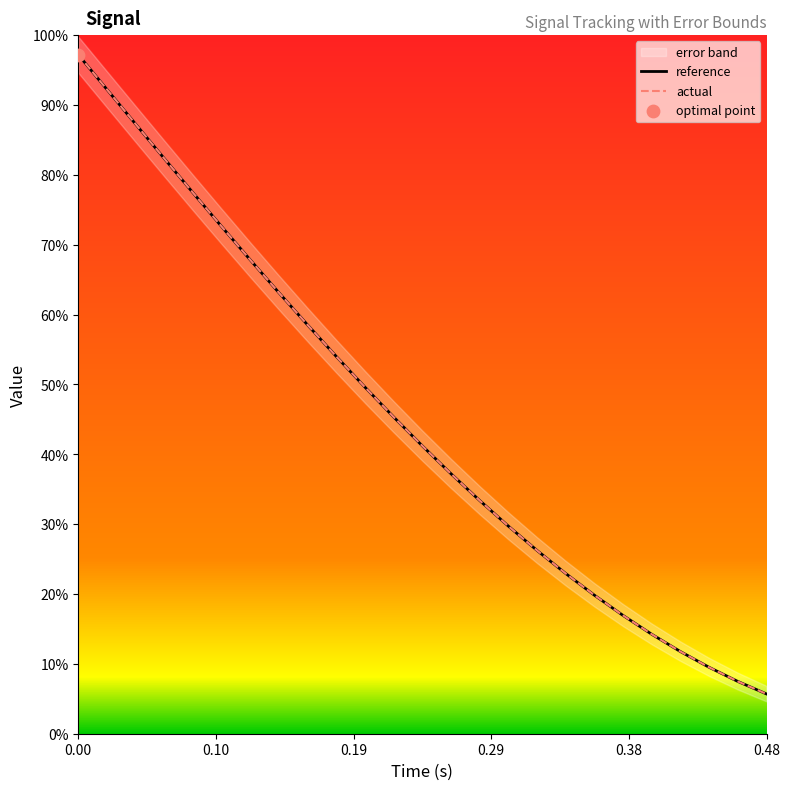

Is the value of actual at 12 greater than the value of reference at 10?

No